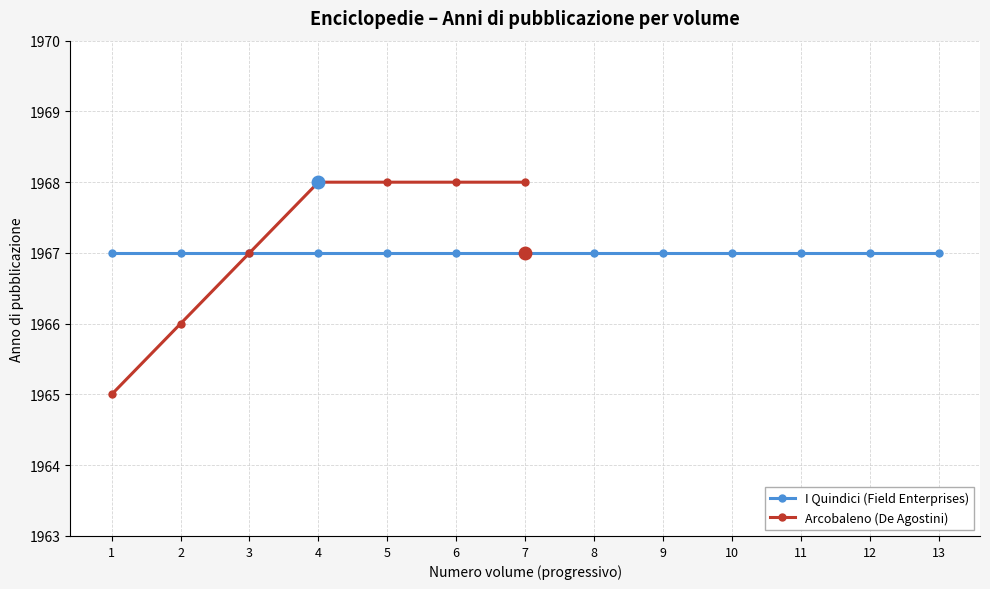

What is the approximate value at 1?

1965